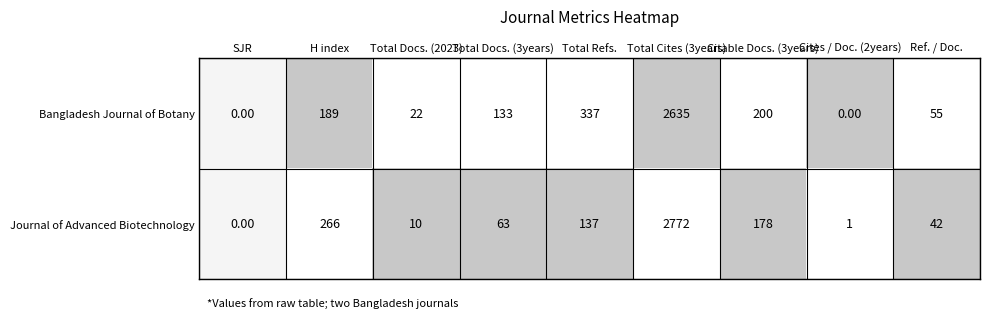

Which series has the largest total across all categories?

Bangladesh Journal of Botany